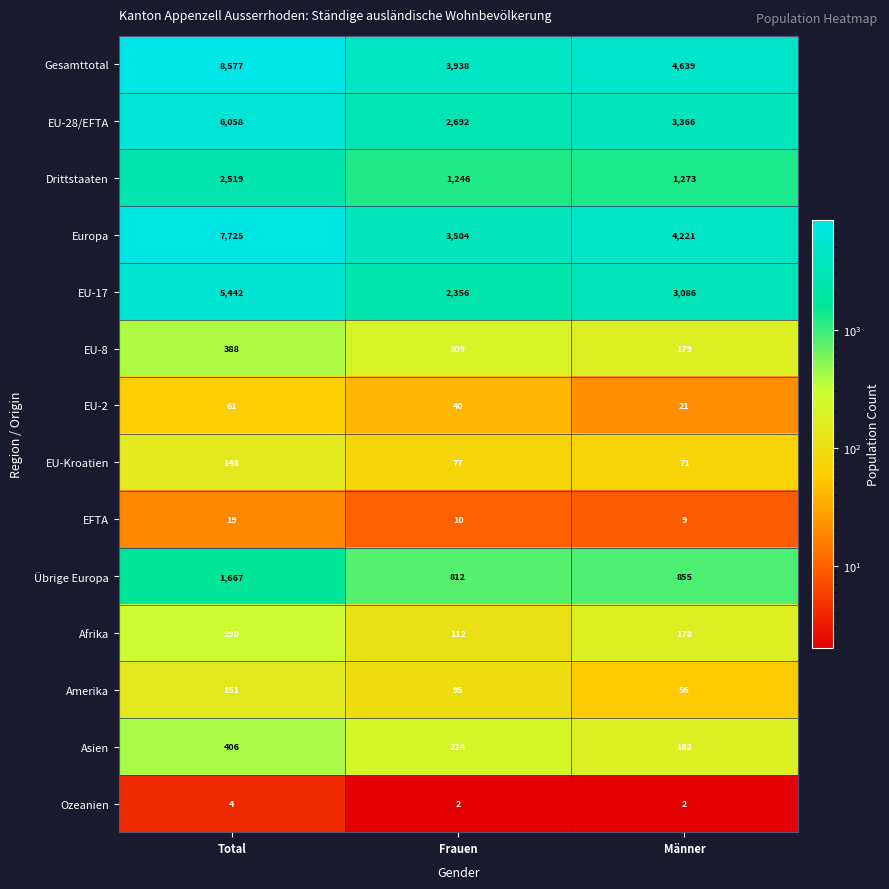

What value does the EFTA series have at Total, to the nearest 5?

20